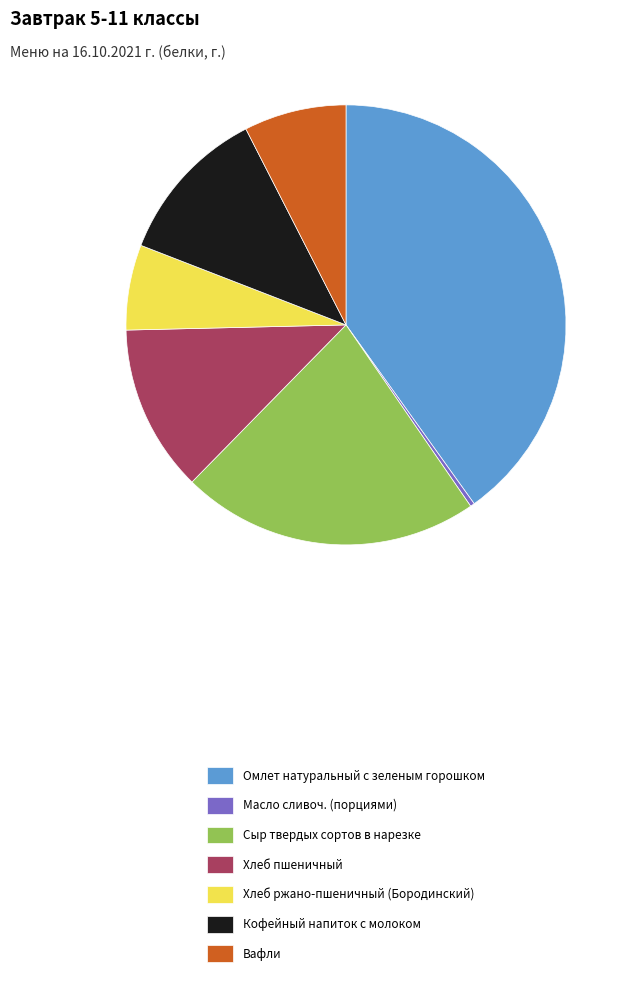

Is it true that Омлет натуральный с зеленым горошком is 27% of the pie?

False